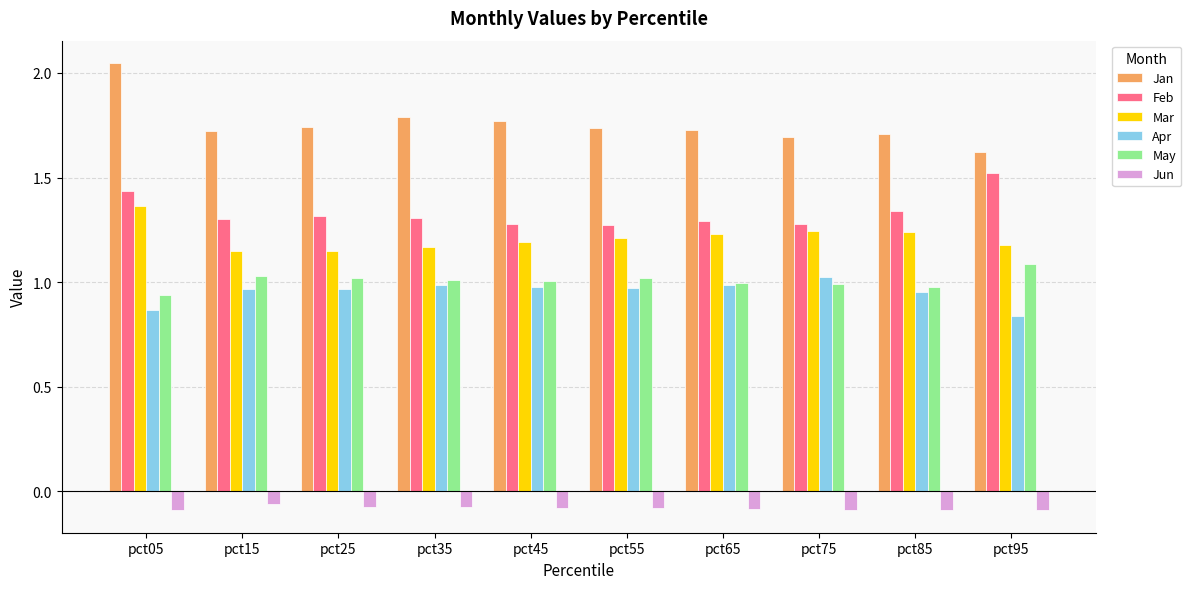

True or false: Apr has a value of 1.4 at pct65.

False